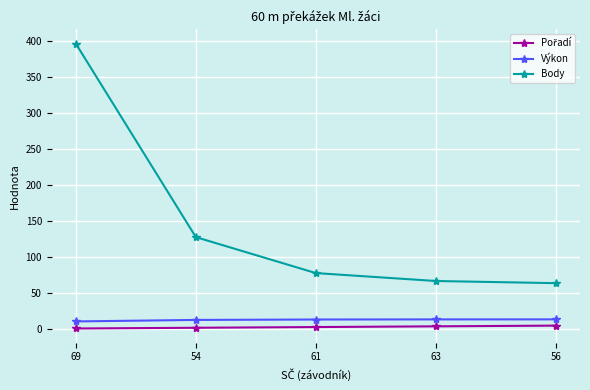

What is the average value of the Body series?

146.8